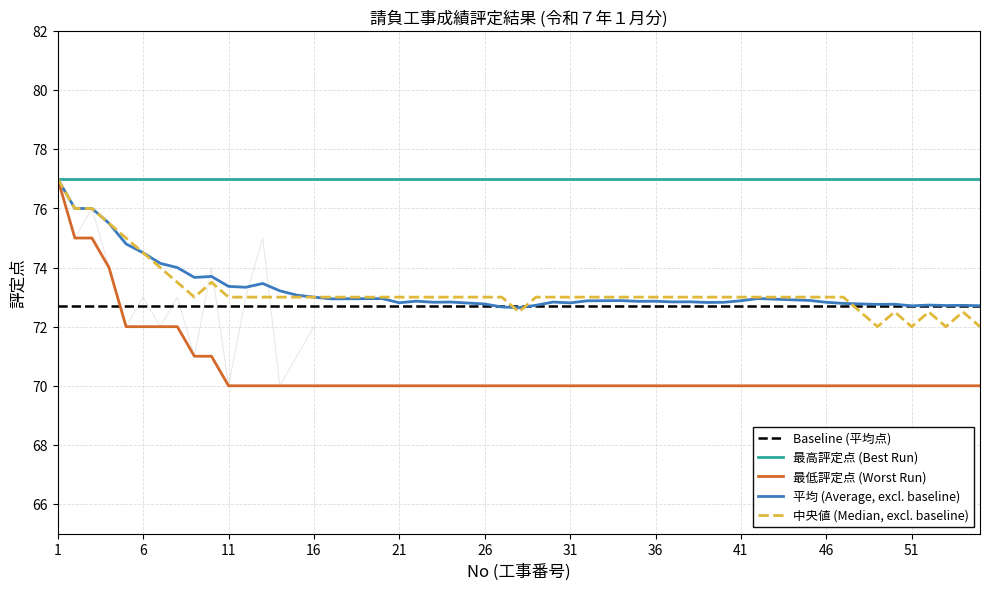

What is the lowest value of the 最高評定点 (Best Run) series?

77.0